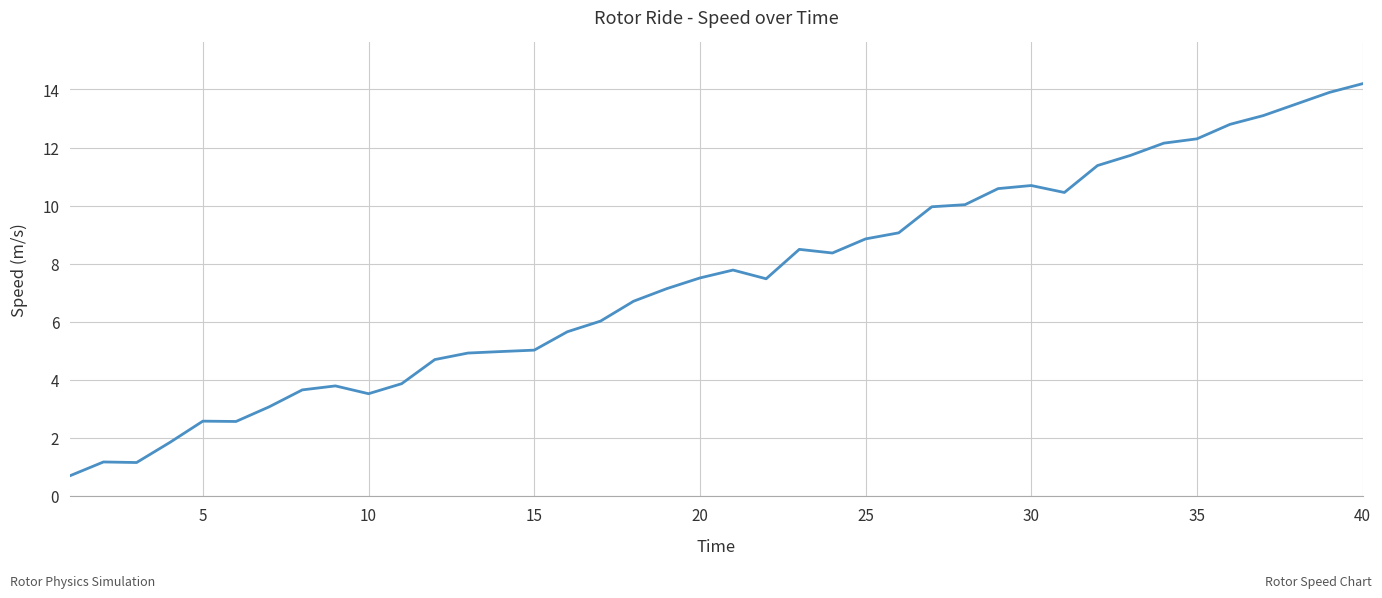

What is the smallest value displayed?

0.7